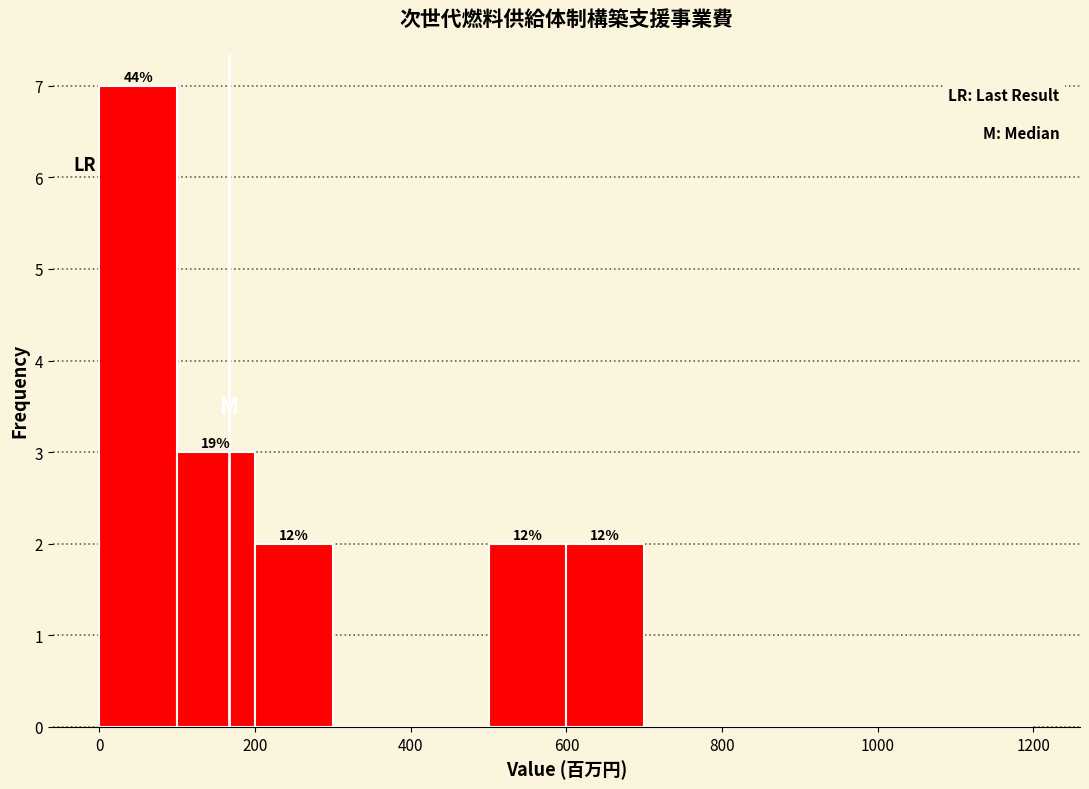

Over which range of the x-axis is the bar tallest?

0 to 100